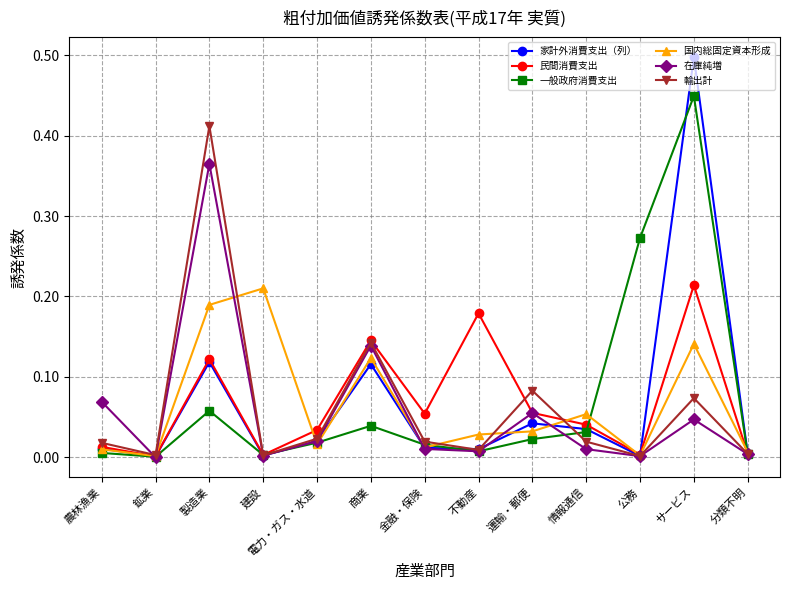

At which category is the sum across all series the highest?

サービス